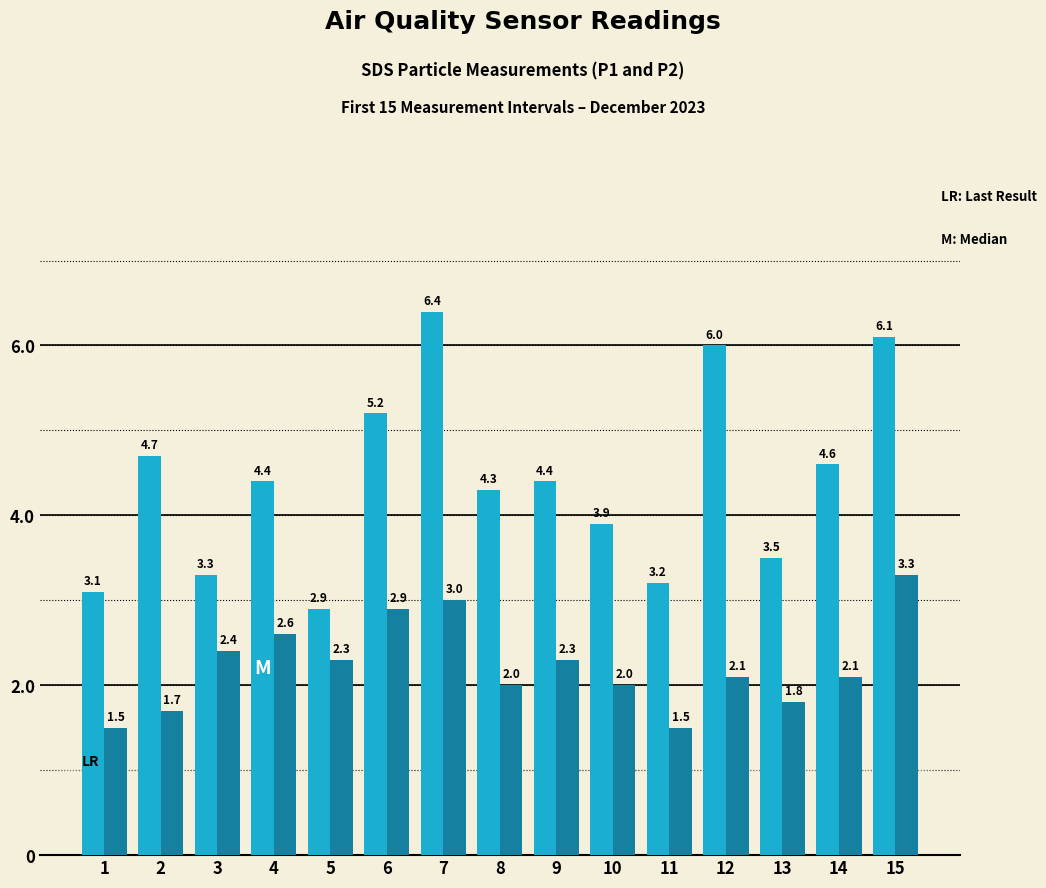

What is the spread (max minus min) of values at 15?

2.8